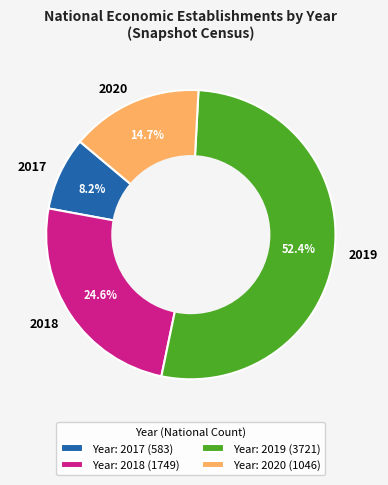

Combined, what portion of the pie is 2017 and 2018?

32.8%